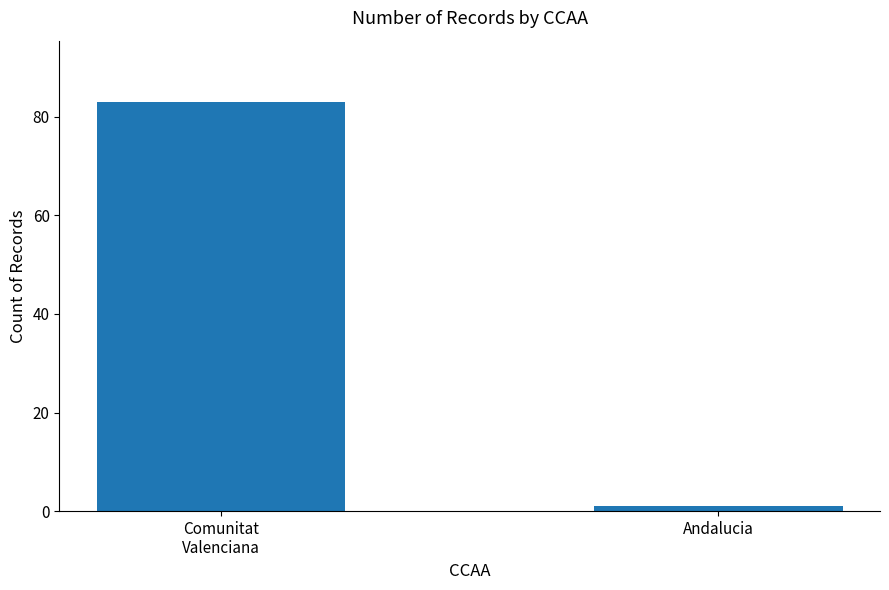

What is the smallest value displayed?

1